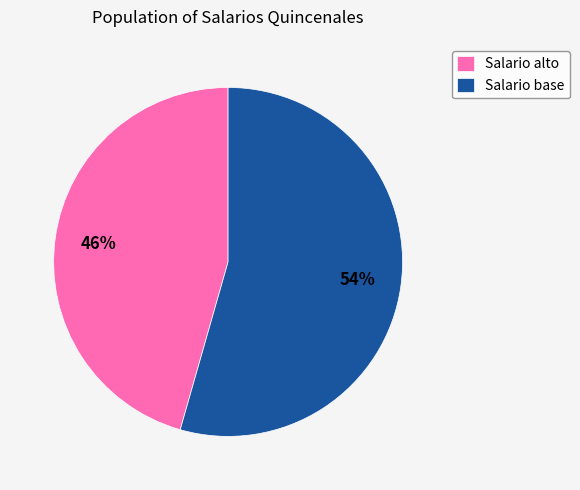

Is it true that Salario alto is 46% of the pie?

True